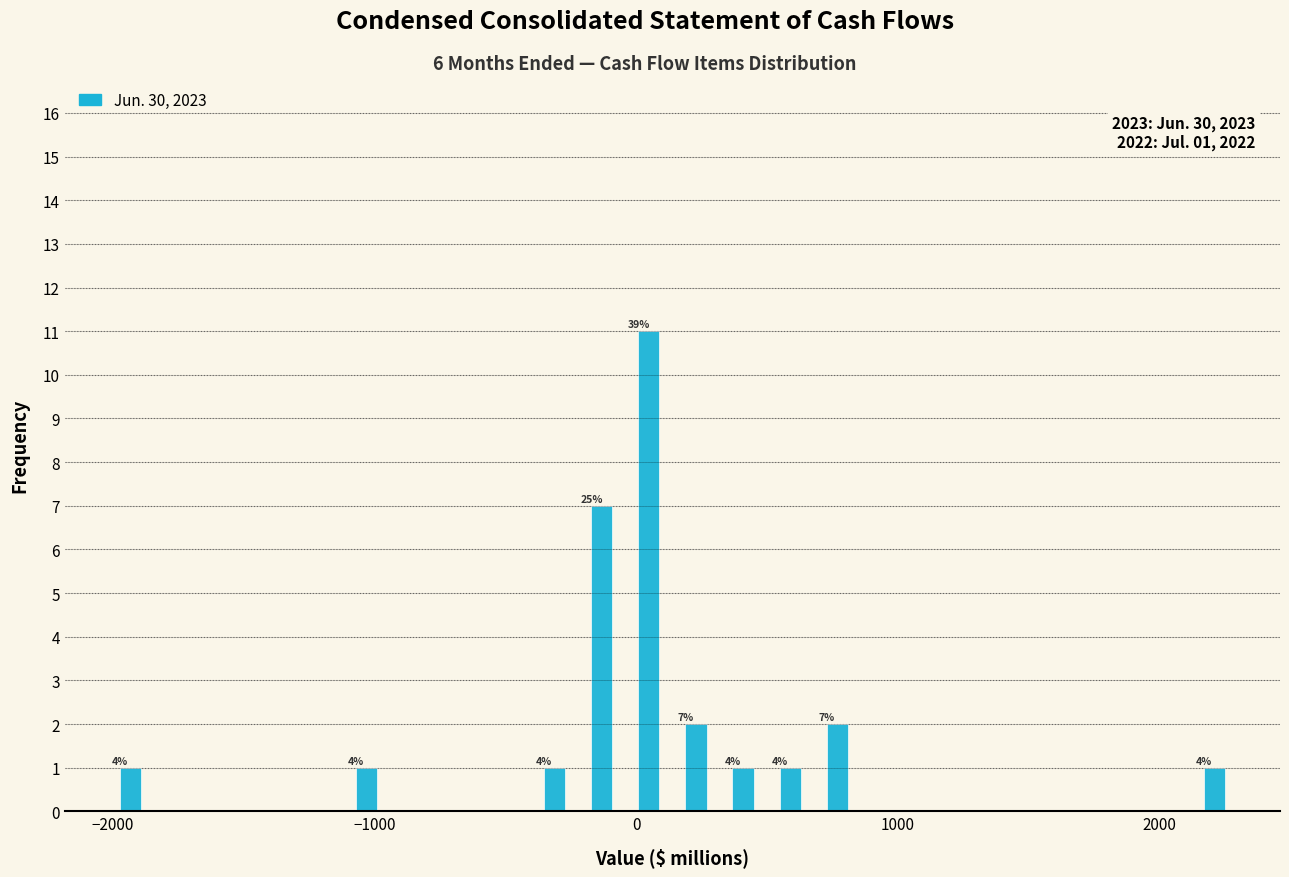

Read against the x-axis, roughly where is the centre of the tallest bar?

0